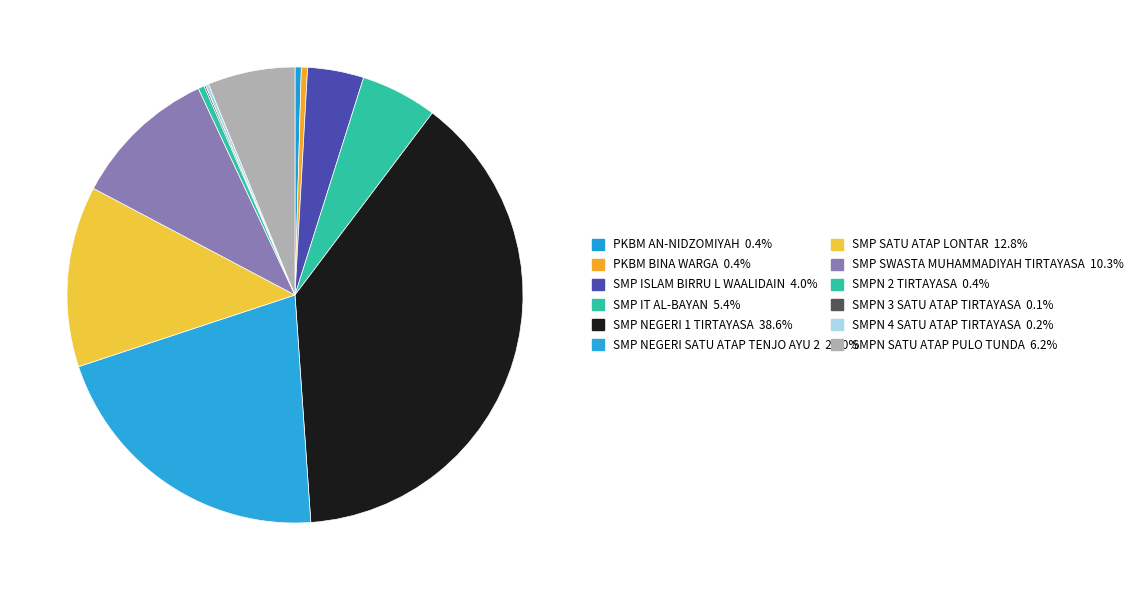

What is the smallest slice in the pie chart?

SMPN 3 SATU ATAP TIRTAYASA